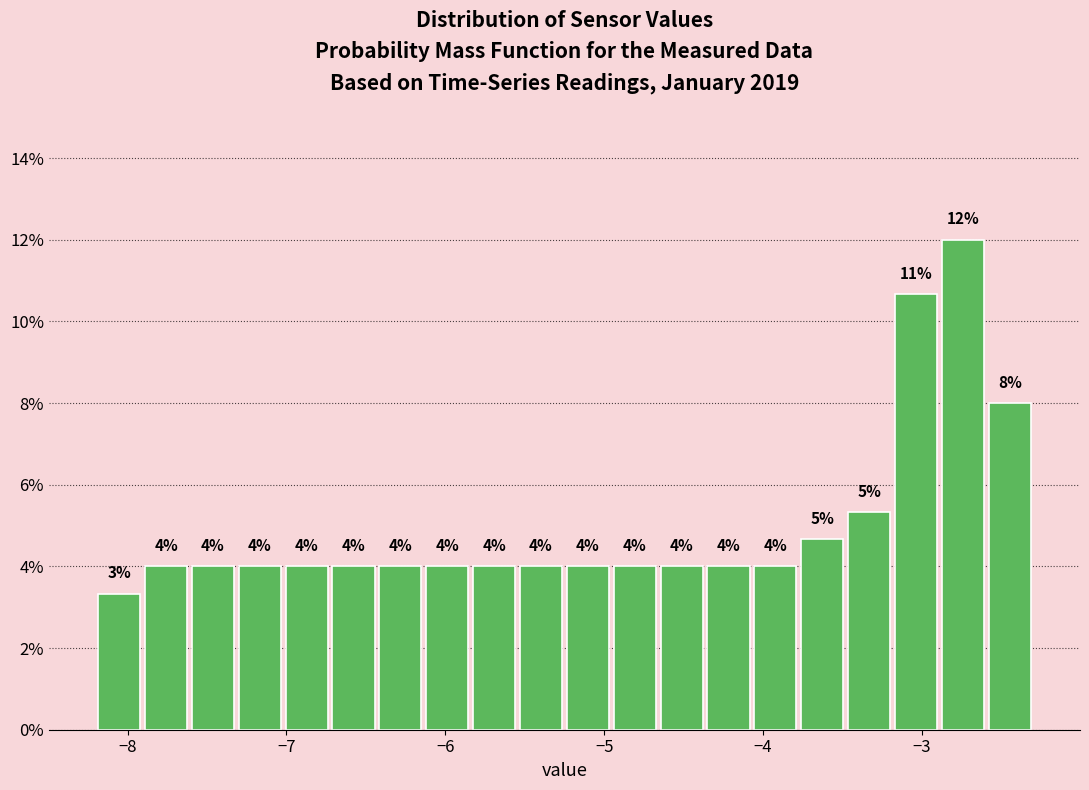

Around what value on the x-axis is the tallest bar? Give the approximate position of its centre, as read against the axis.

-2.7